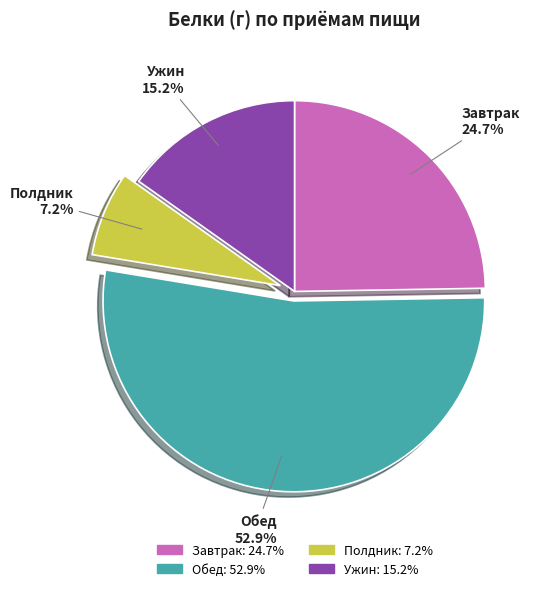

To the nearest percent, what is the average slice percentage?

25%